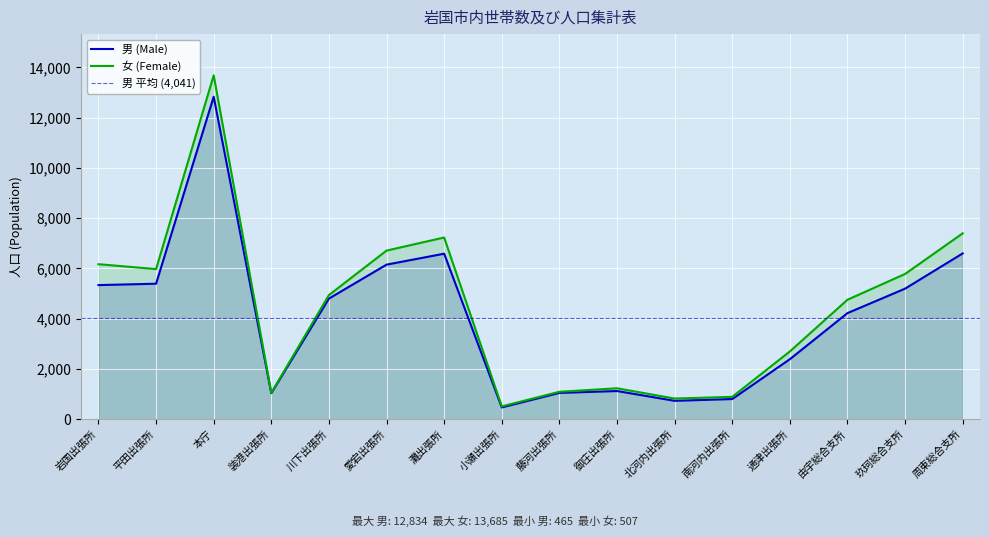

Does the chart display data point markers on the line(s)?

No